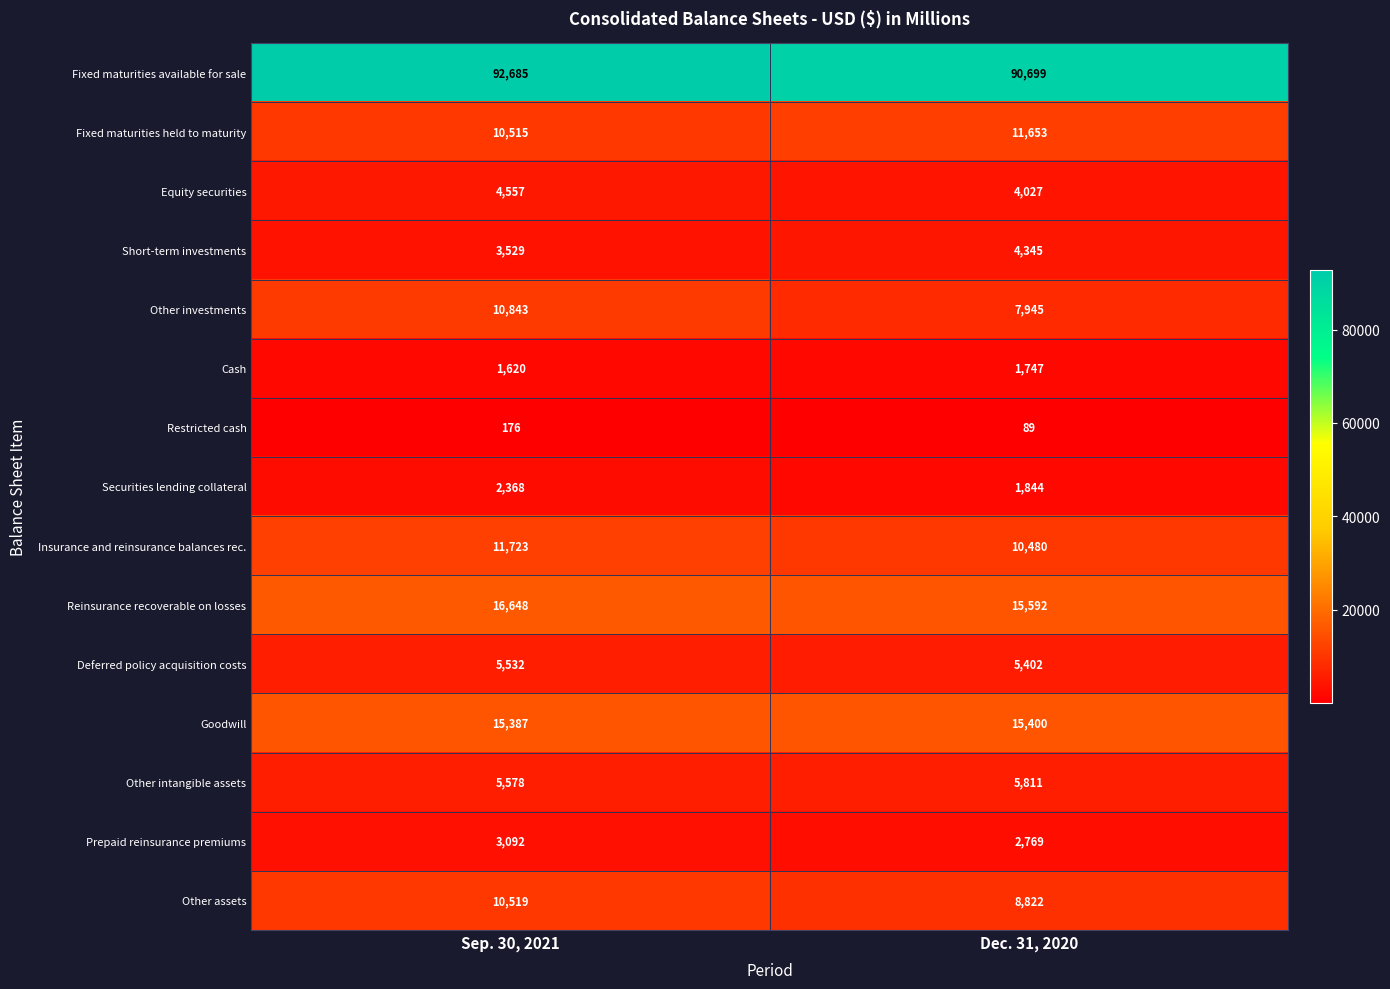

What is the average value of the Short-term investments series?

3937